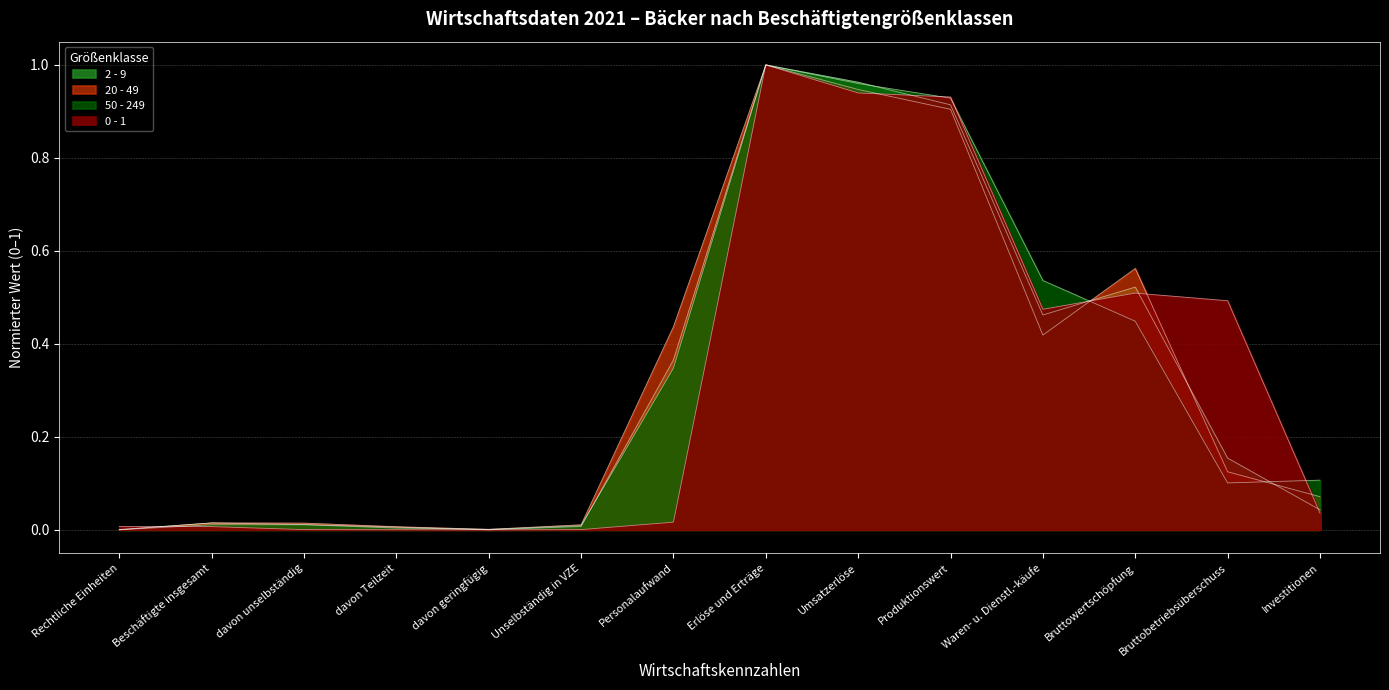

How many interior local valleys does the 20 - 49 series have?

2